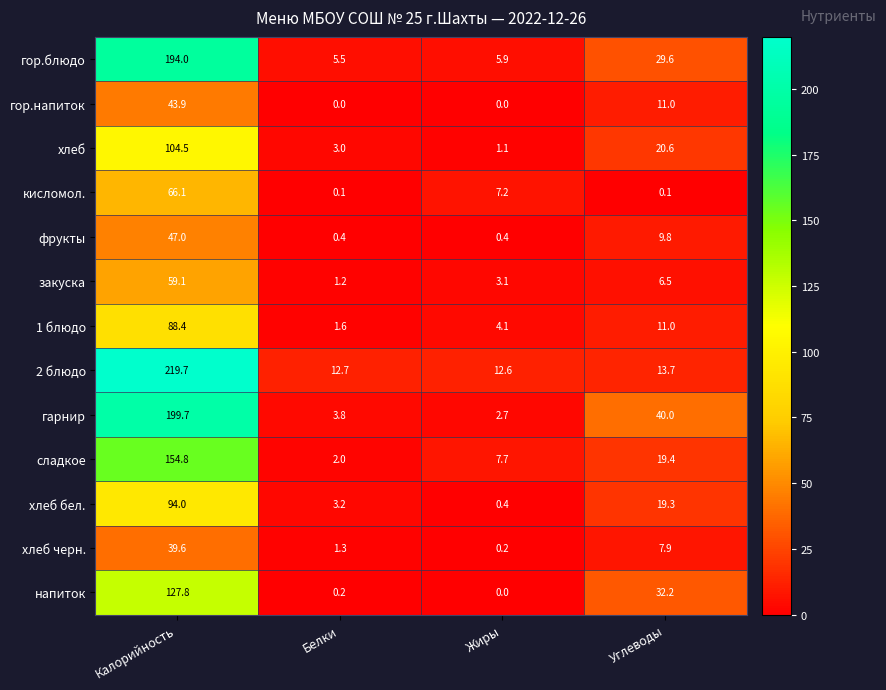

What is the difference between the 1 блюдо values at Белки and Жиры?

2.5